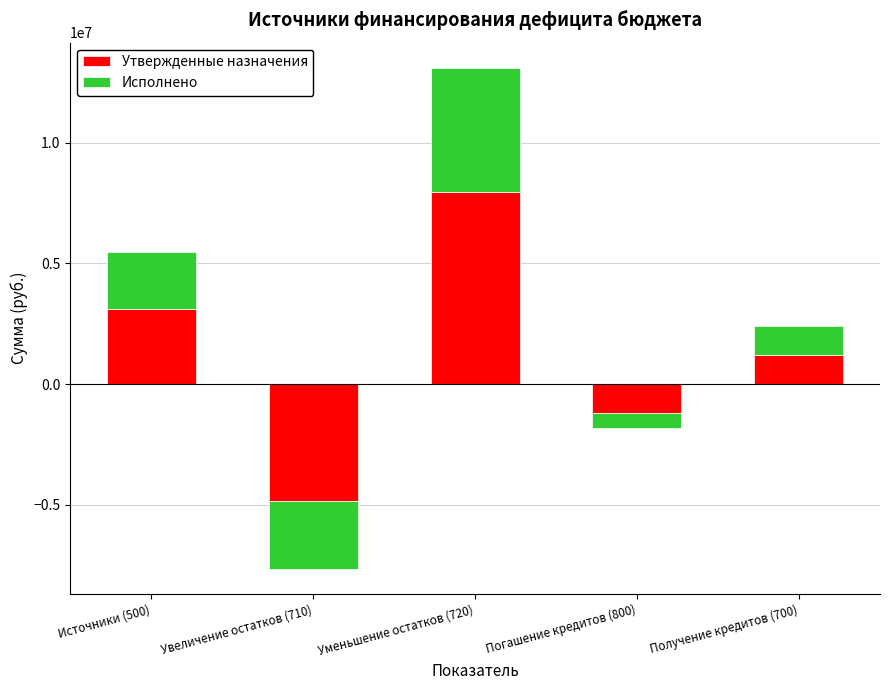

What is the average value of the Исполнено series?

1056035.7